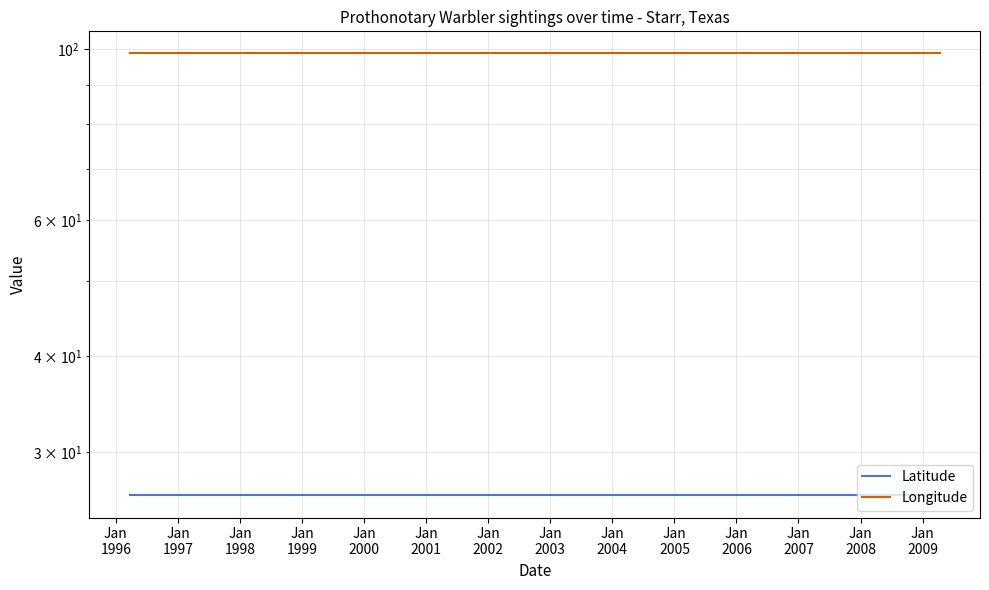

The value of Longitude at Jan
1997 is 98.8. True or false?

True